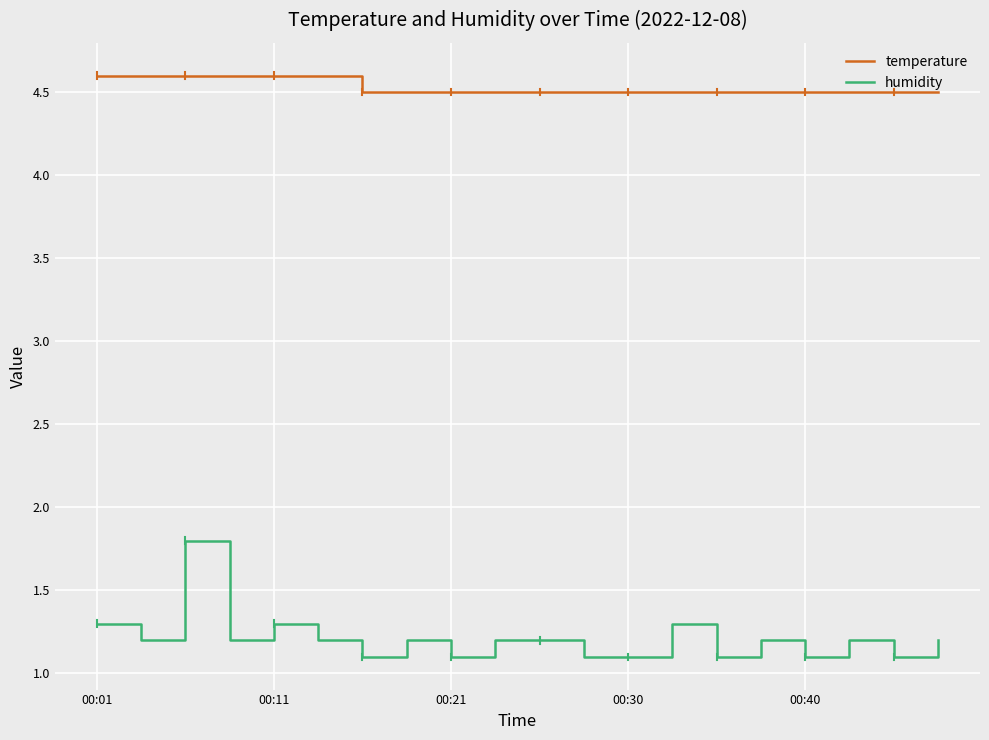

What is the smallest value displayed?

1.1